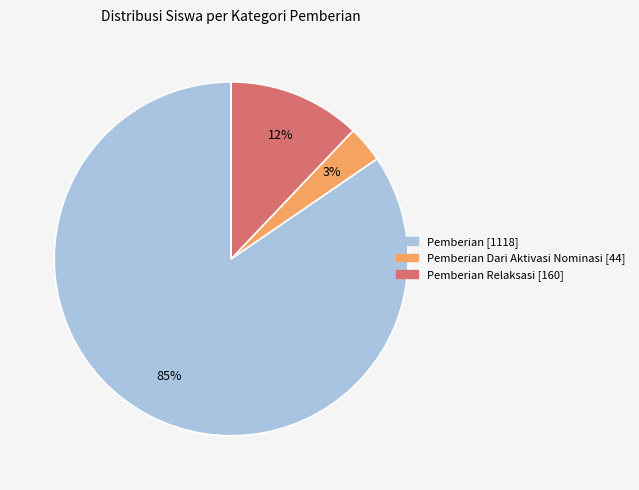

How many segments does this pie chart have?

3